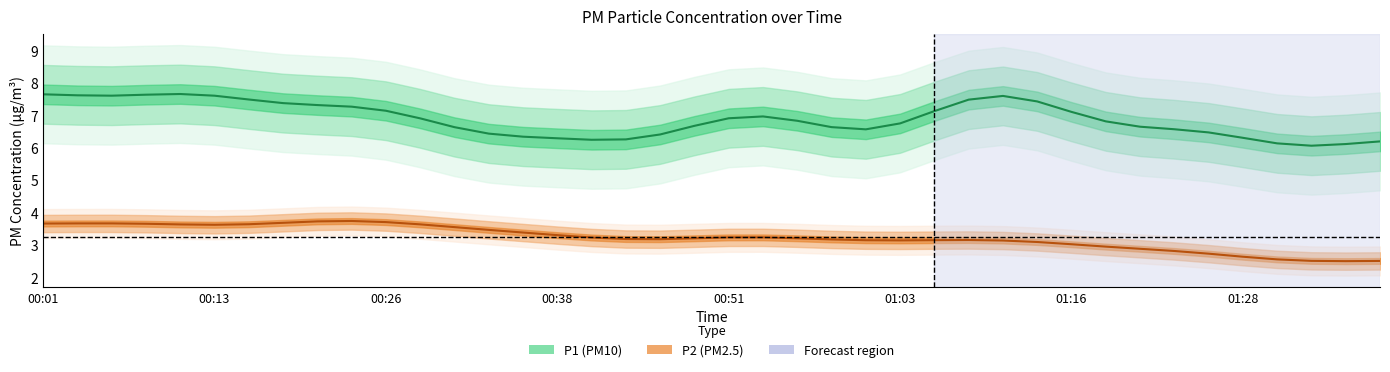

The P2 series shows 3.9 at 00:23. True or false?

True